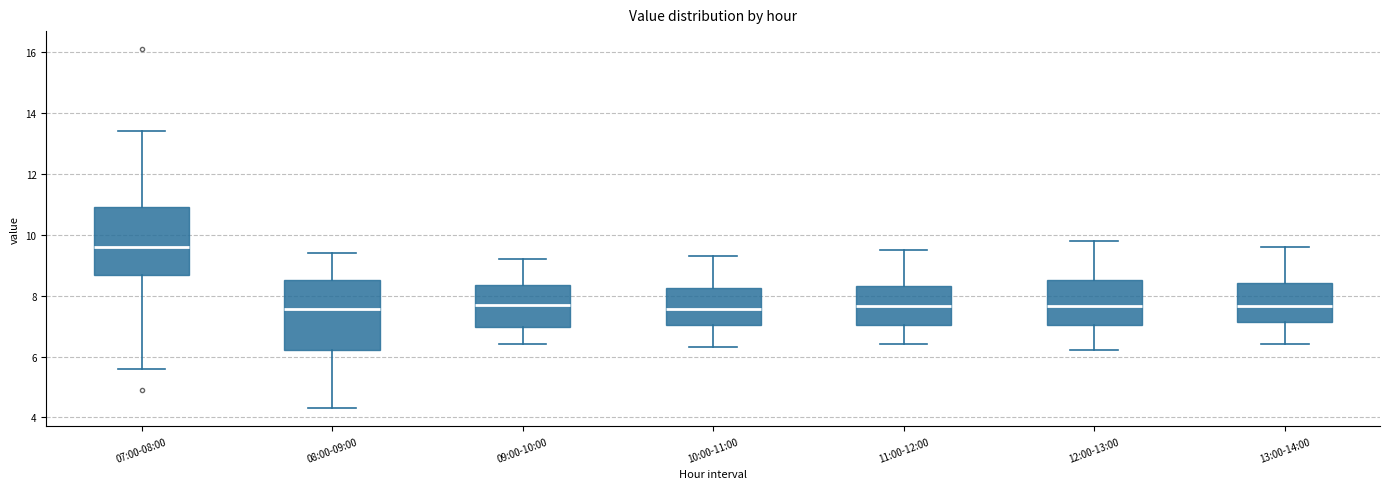

Reading left to right, transcribe this box plot: for each box, give where its median line is, the range the box spans, and where its two whiskers end, as read against the y-axis. The values are not printed on the chart, so give them approximately, as read against the axis.

07:00-08:00: median 9.6, box 8.6 to 11.0, whiskers 5.6 to 13.4
08:00-09:00: median 7.6, box 6.2 to 8.6, whiskers 4.4 to 9.4
09:00-10:00: median 7.8, box 7.0 to 8.4, whiskers 6.4 to 9.2
10:00-11:00: median 7.6, box 7.0 to 8.2, whiskers 6.4 to 9.4
11:00-12:00: median 7.6, box 7.0 to 8.4, whiskers 6.4 to 9.6
12:00-13:00: median 7.6, box 7.0 to 8.6, whiskers 6.2 to 9.8
13:00-14:00: median 7.6, box 7.2 to 8.4, whiskers 6.4 to 9.6